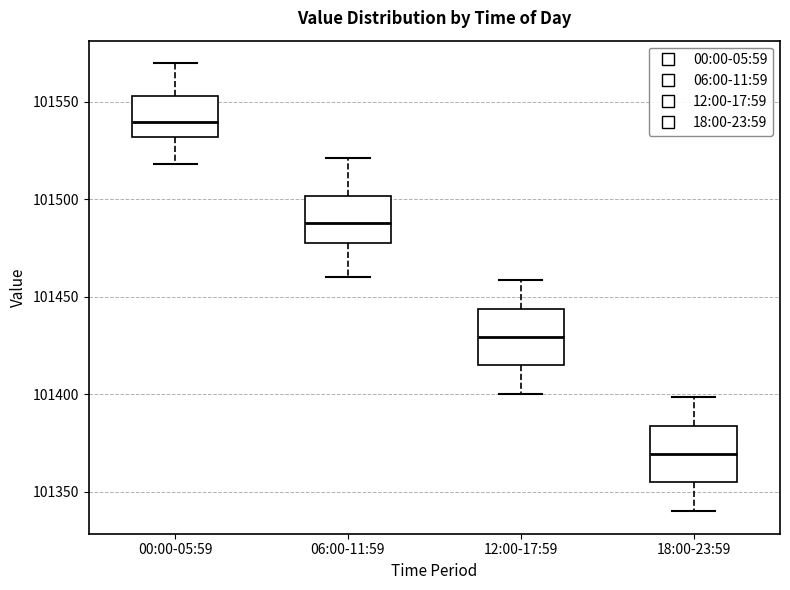

Reading left to right, read every box against the y-axis: the position of its median line, the range the box covers, and the ends of its whiskers. The values are not printed on the chart, so give them approximately, as read against the axis.

00:00-05:59: median 101540, box 101530 to 101555, whiskers 101520 to 101570
06:00-11:59: median 101490, box 101475 to 101500, whiskers 101460 to 101520
12:00-17:59: median 101430, box 101415 to 101445, whiskers 101400 to 101460
18:00-23:59: median 101370, box 101355 to 101385, whiskers 101340 to 101400